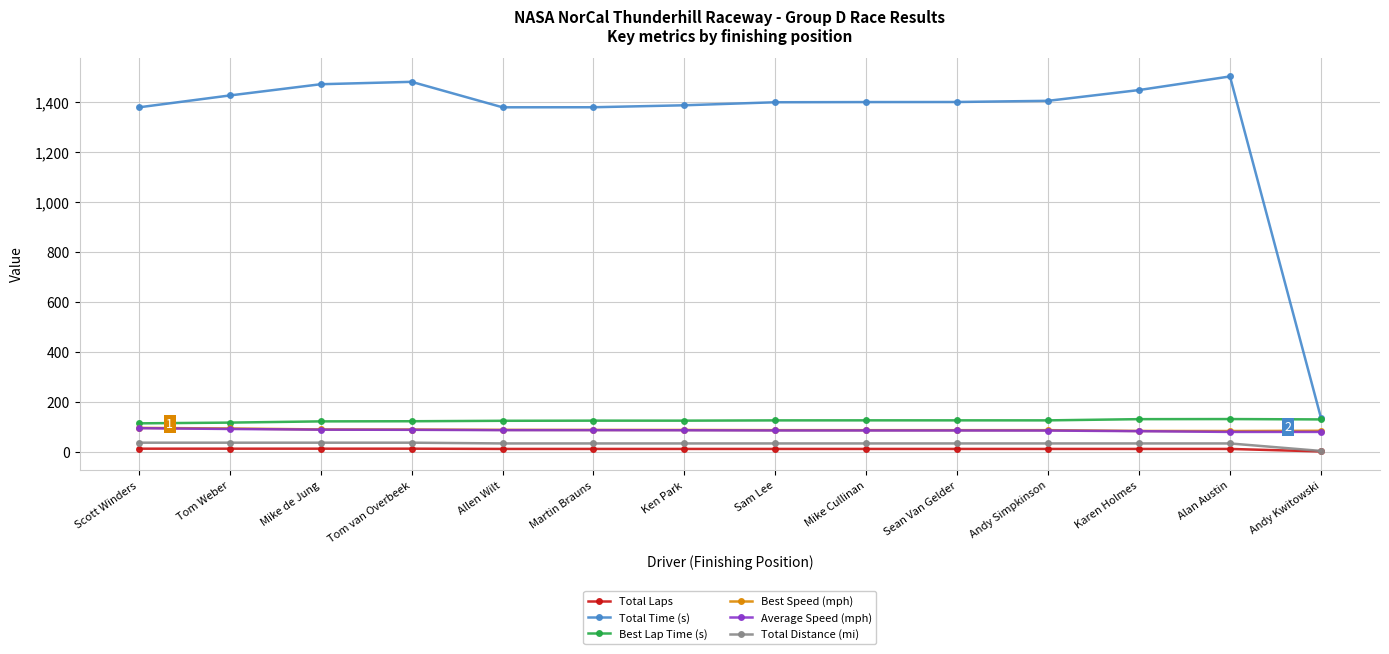

How many categories are shown in the chart?

14